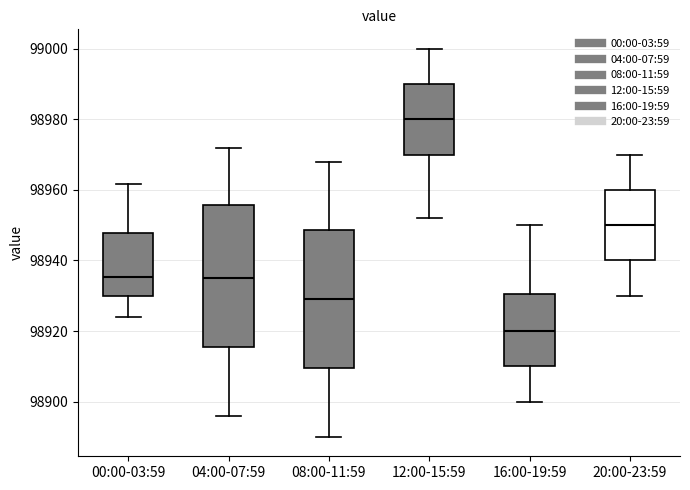

Reading left to right, transcribe this box plot: for each box, give where its median line is, the range the box spans, and where its two whiskers end, as read against the y-axis. The values are not printed on the chart, so give them approximately, as read against the axis.

00:00-03:59: median 98936, box 98930 to 98948, whiskers 98924 to 98962
04:00-07:59: median 98936, box 98916 to 98956, whiskers 98896 to 98972
08:00-11:59: median 98930, box 98910 to 98948, whiskers 98890 to 98968
12:00-15:59: median 98980, box 98970 to 98990, whiskers 98952 to 99000
16:00-19:59: median 98920, box 98910 to 98930, whiskers 98900 to 98950
20:00-23:59: median 98950, box 98940 to 98960, whiskers 98930 to 98970